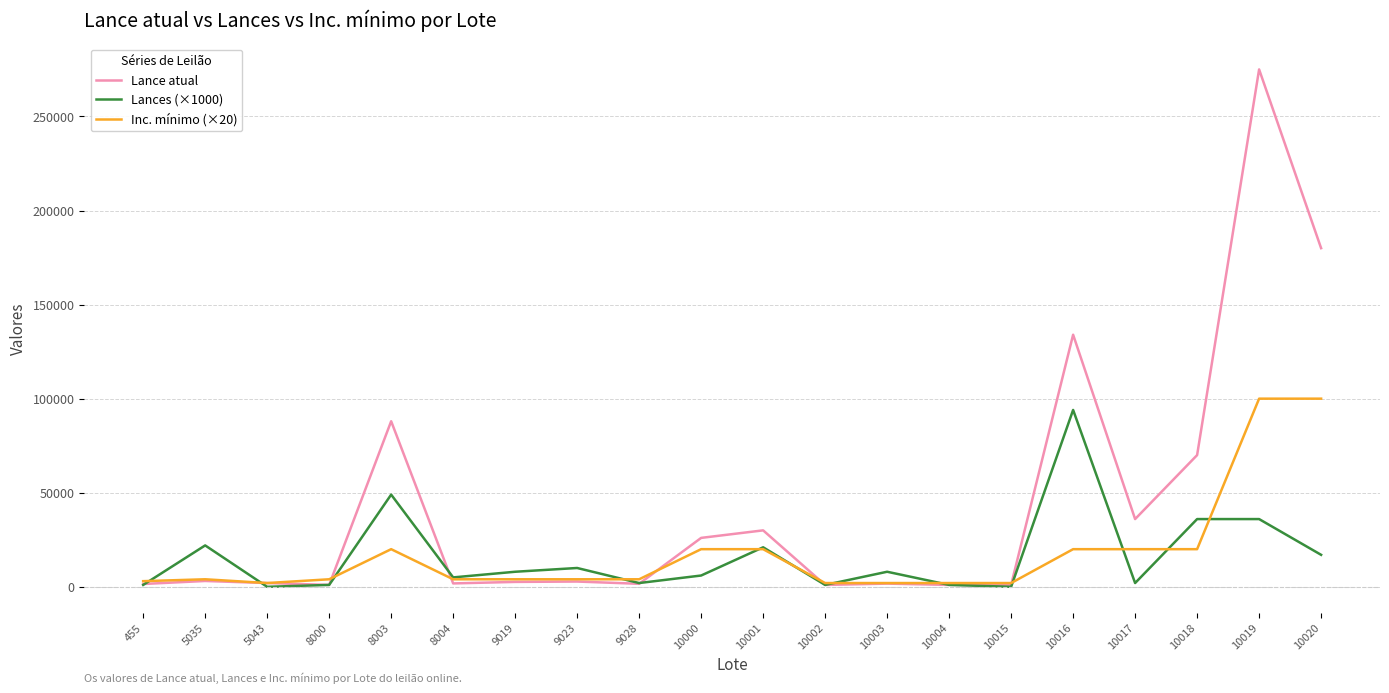

At which category does Lances (×1000) reach its first local peak?

5035